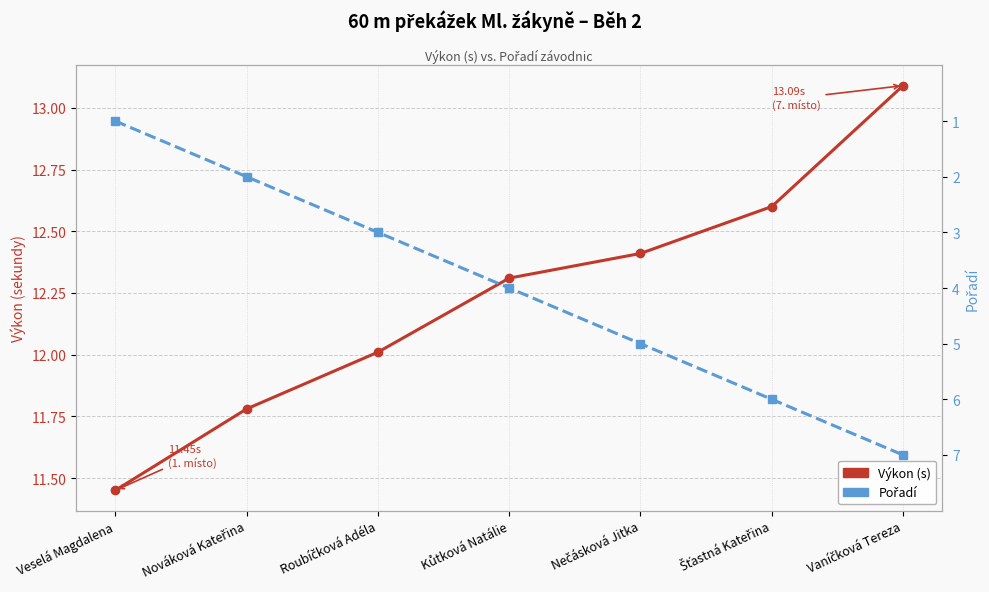

What is the smallest value displayed?

1.0